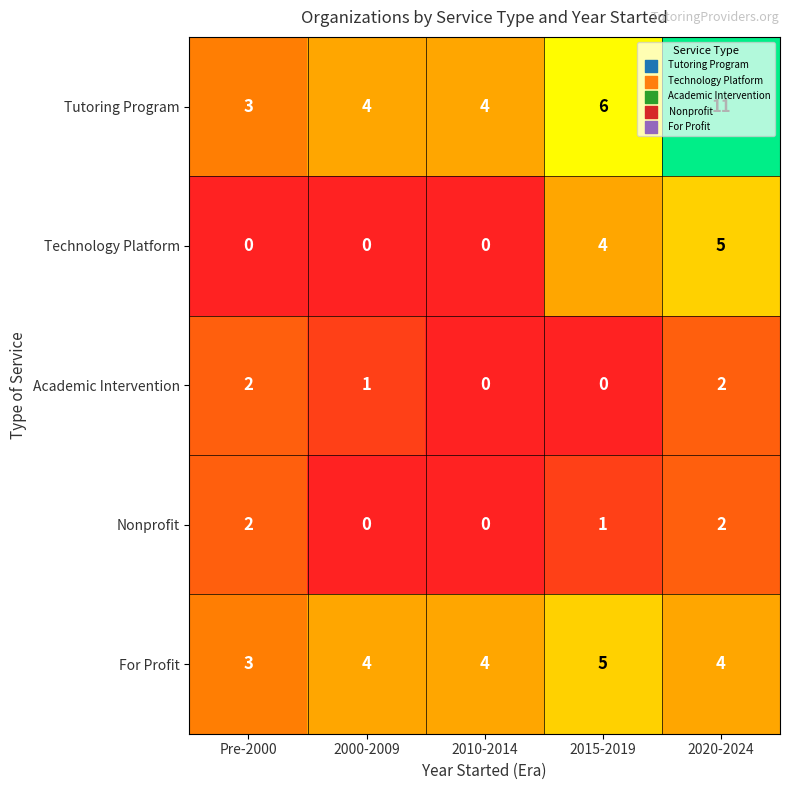

Count the number of data series in this chart.

5